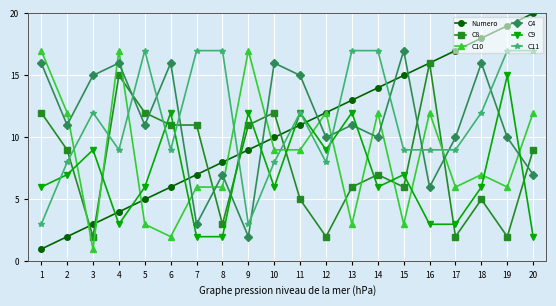

Which series ends up on top after the final intersection of C9 and Numero?

Numero